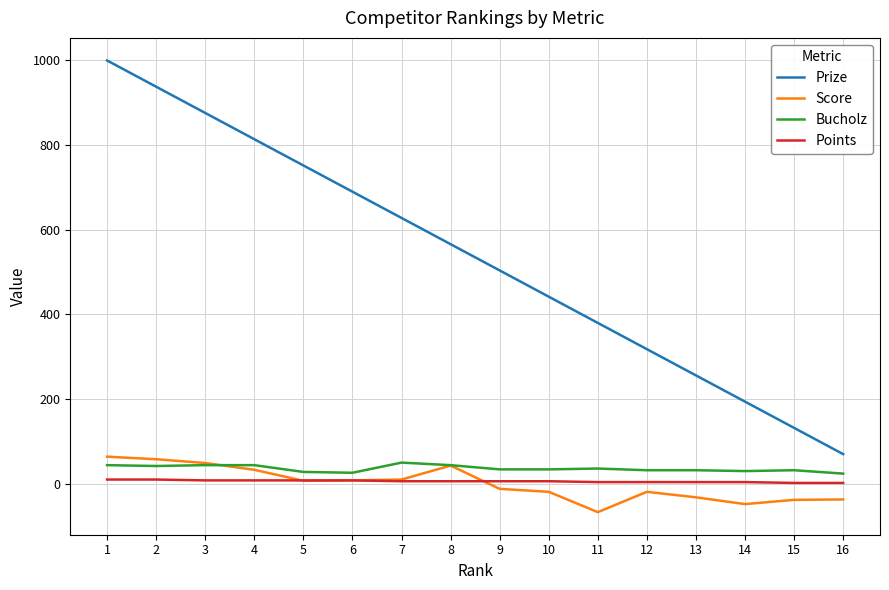

How many categories are shown in the chart?

16